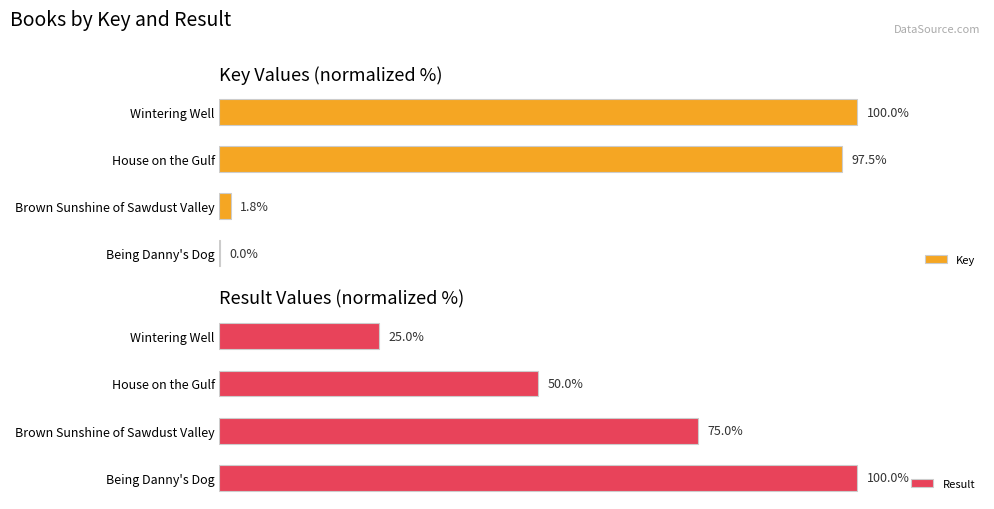

At which label does Result reach its minimum?

Wintering Well